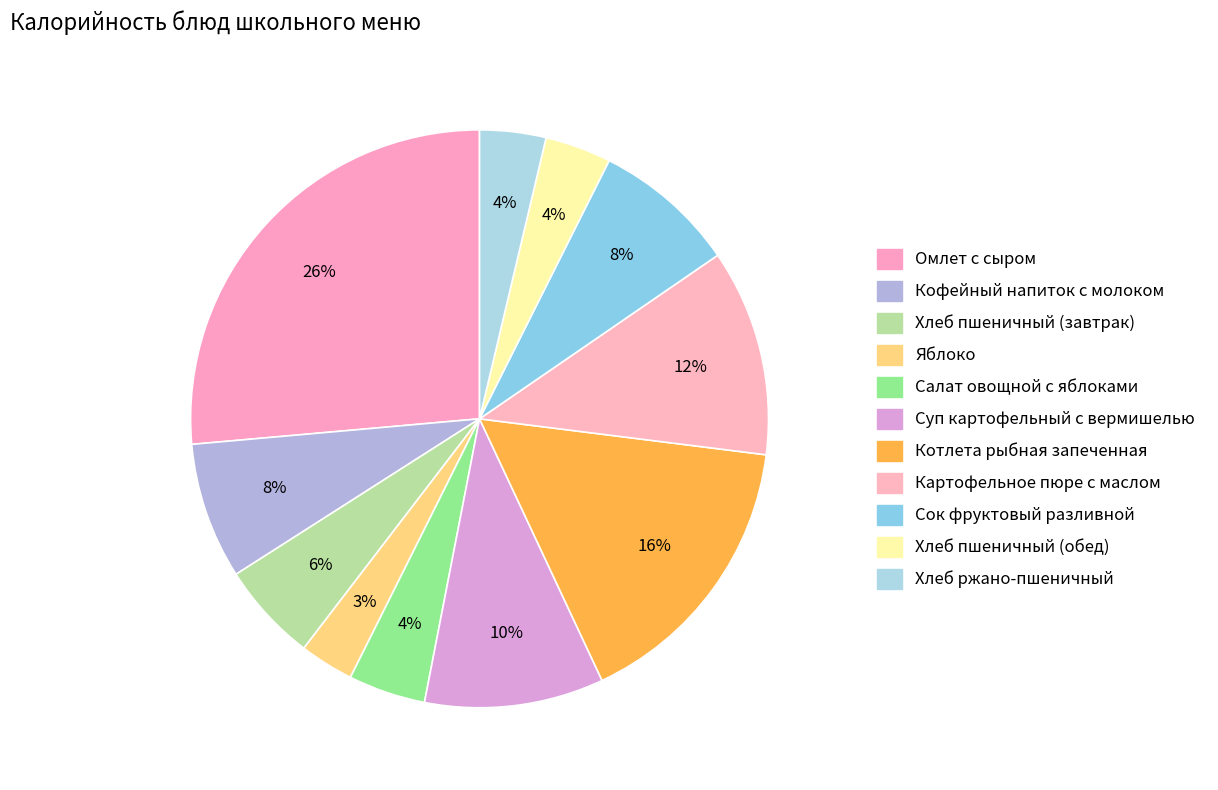

How many slices are in this pie chart?

11